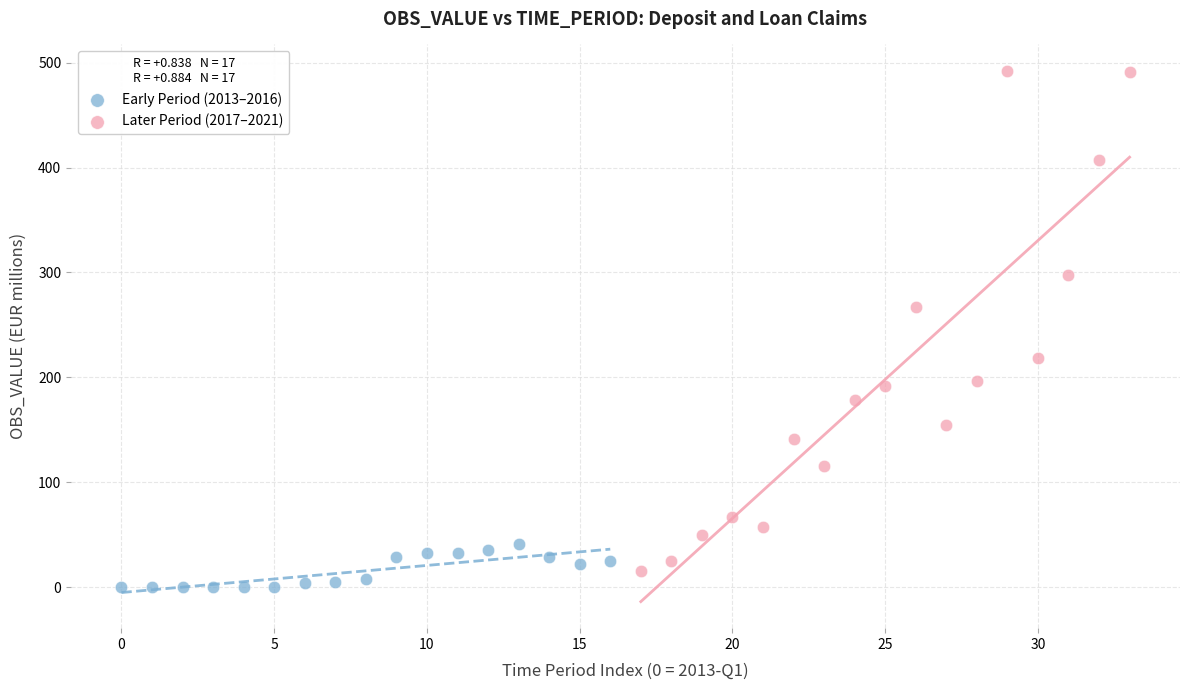

Which series has the widest spread of Y values?

Later Period (2017–2021)